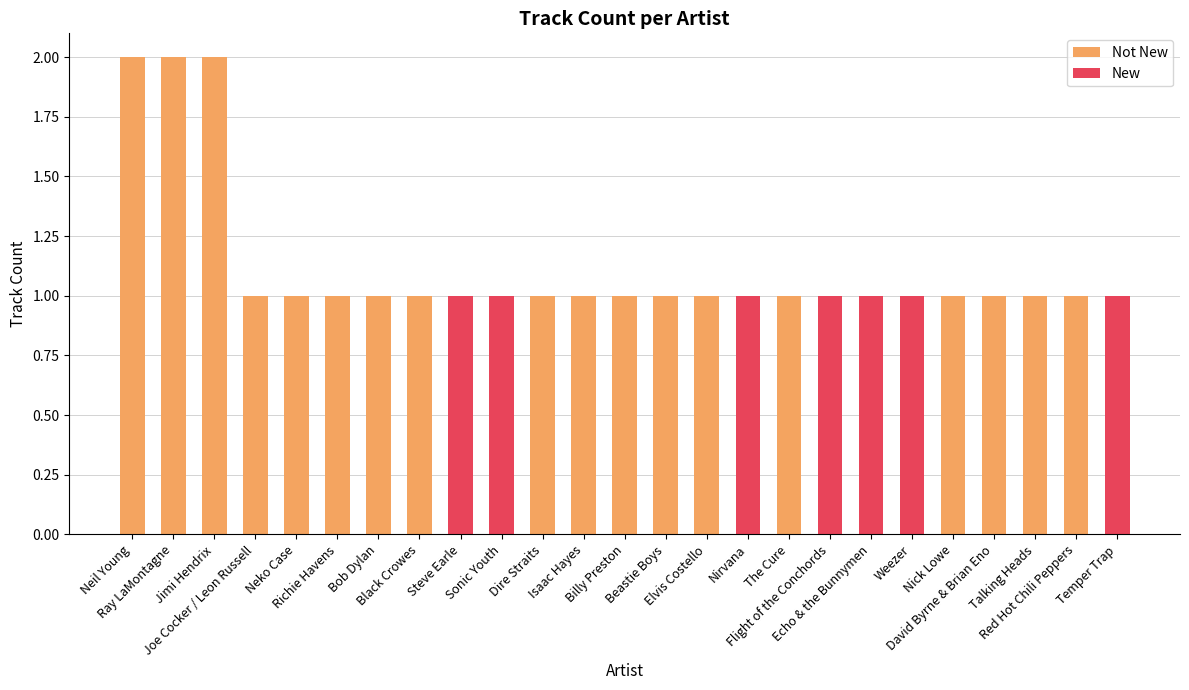

At which label does Not New reach its peak?

Neil Young